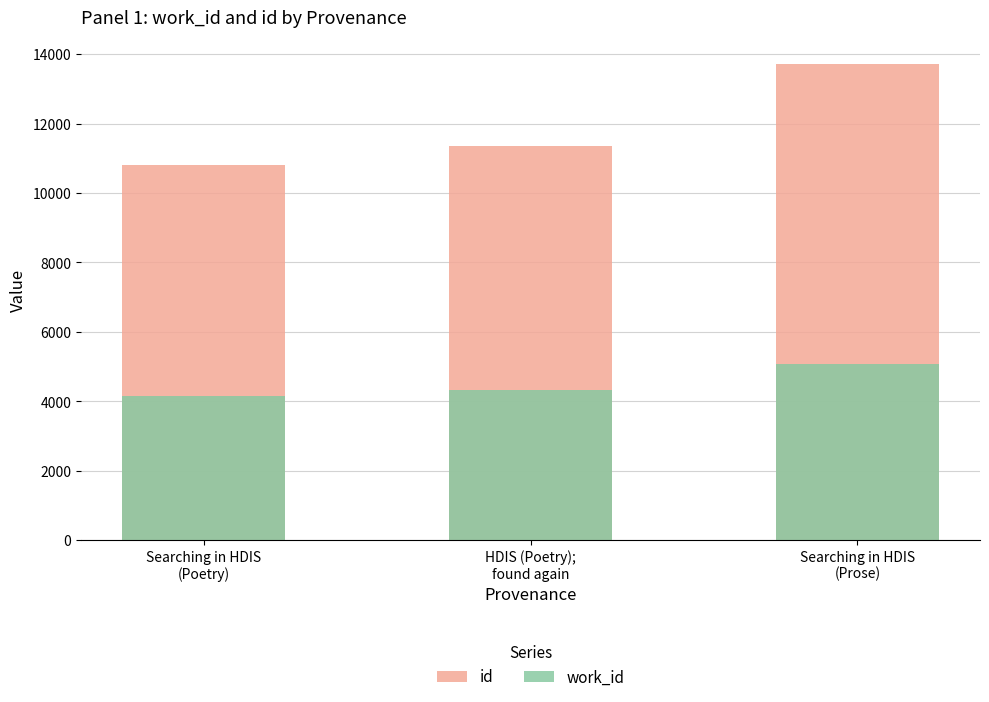

How many data points in id are above 11346?

1